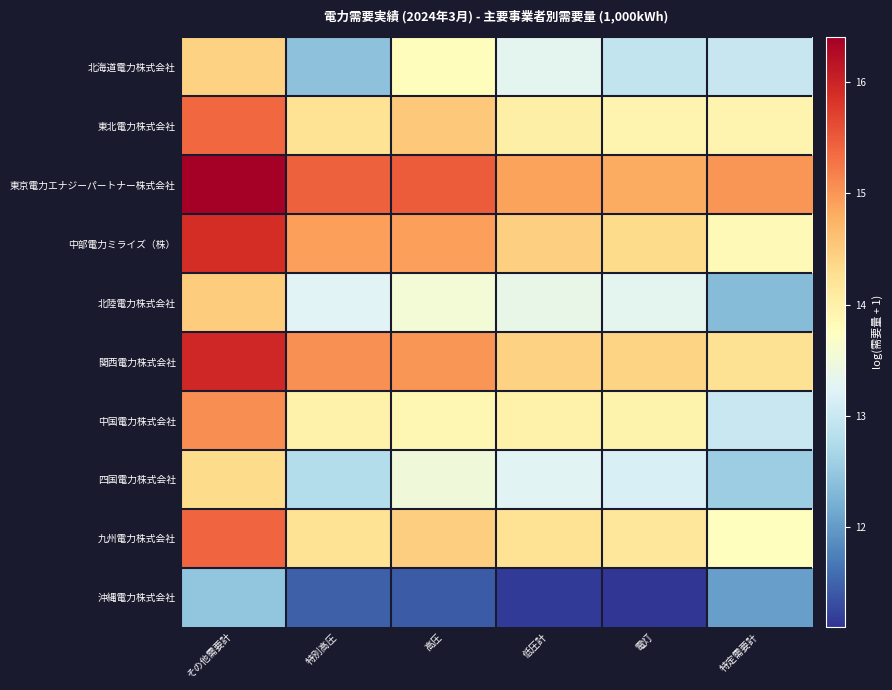

List the series in order of their peak value, lowest first.

沖縄電力株式会社, 四国電力株式会社, 北海道電力株式会社, 北陸電力株式会社, 中国電力株式会社, 東北電力株式会社, 九州電力株式会社, 中部電力ミライズ（株）, 関西電力株式会社, 東京電力エナジーパートナー株式会社